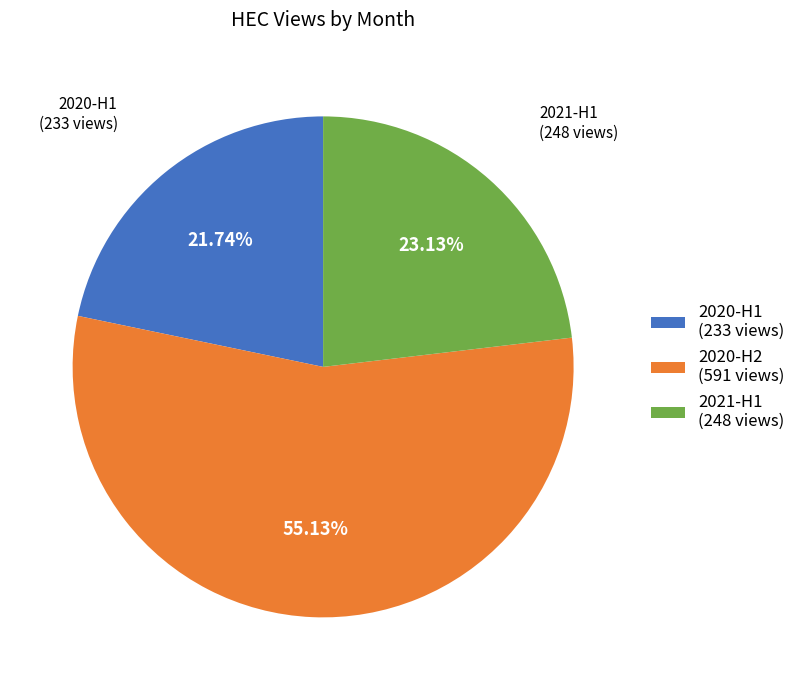

How many slices are in this pie chart?

3